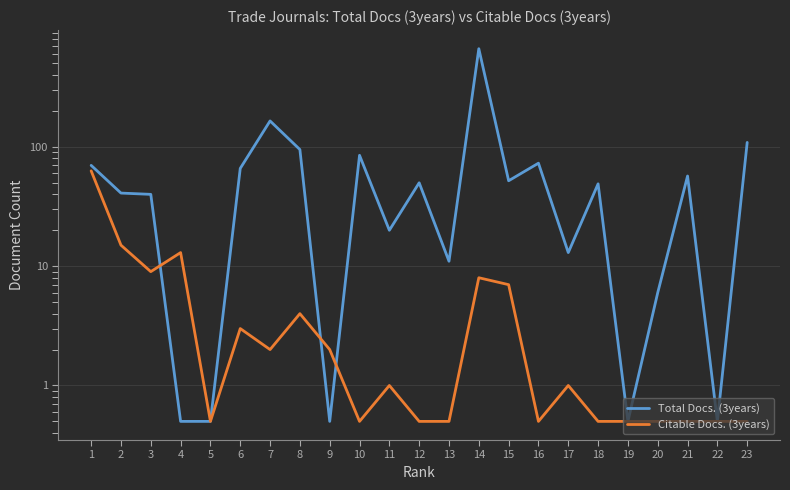

What is the sum of all Total Docs. (3years) values?

1669.5